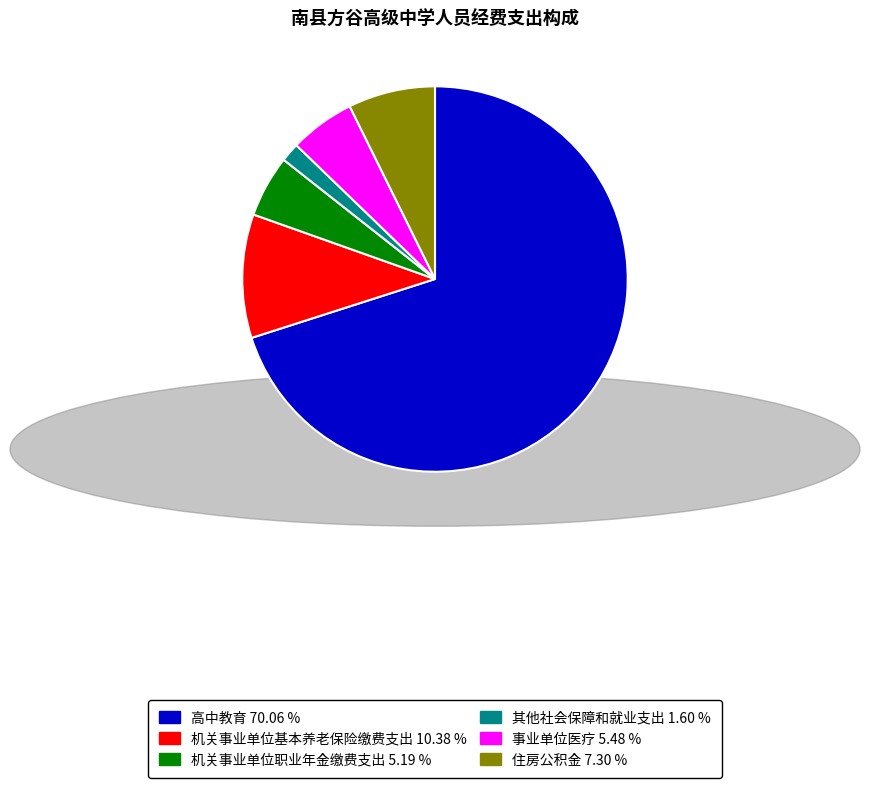

Is the sum of 高中教育 and 机关事业单位基本养老保险缴费支出 greater than half?

Yes